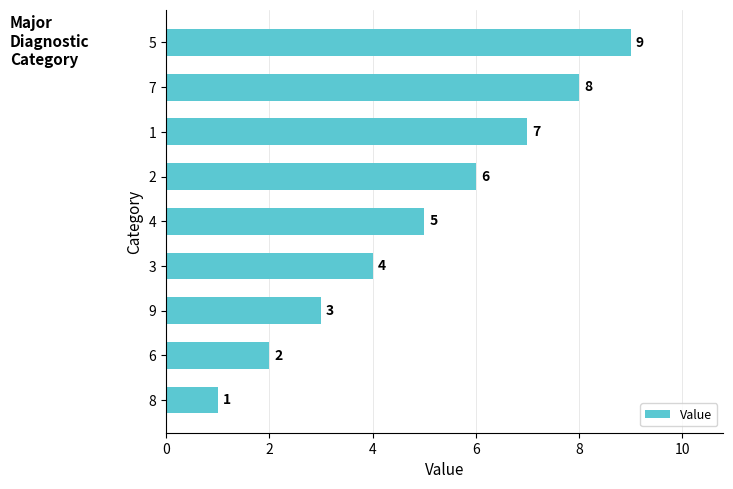

What is the difference between the maximum and minimum values?

8